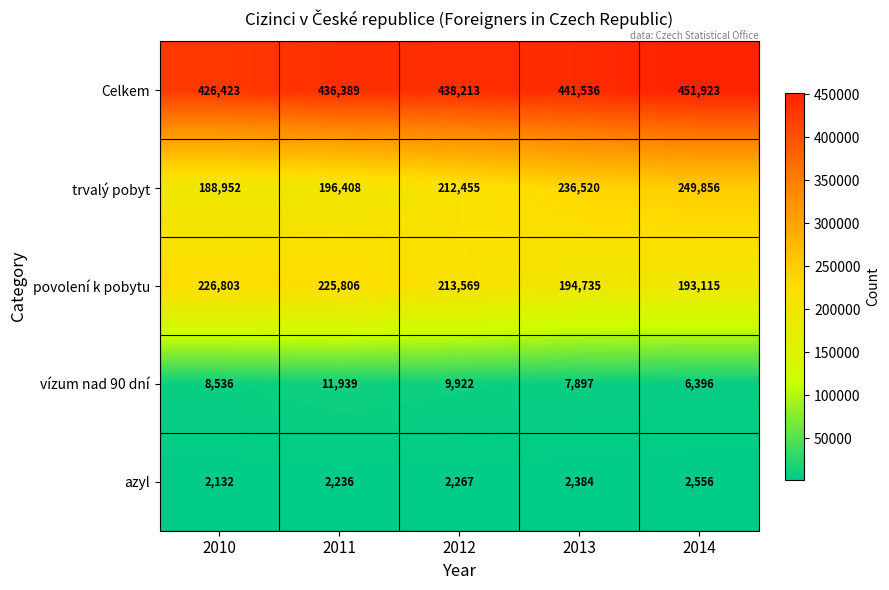

Read the trvalý pobyt value at 2010, to the nearest 10.

188950